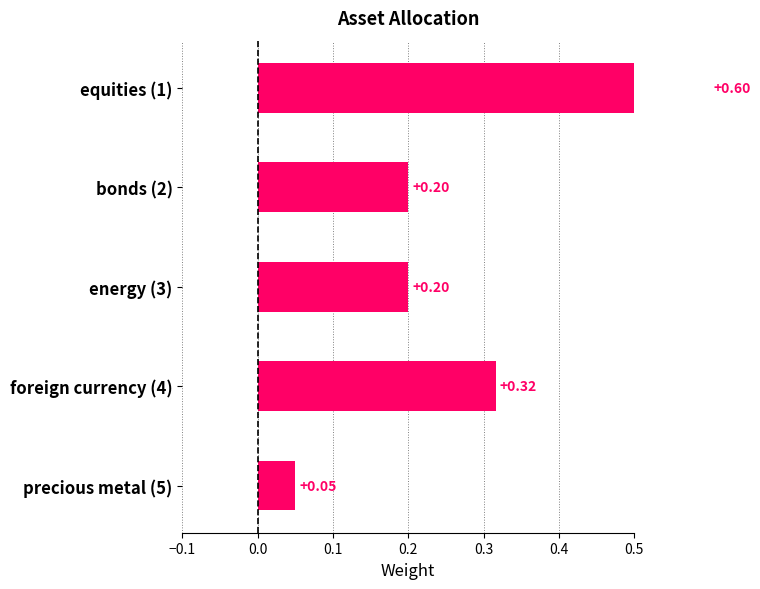

What is the approximate value at foreign currency (4)?

0.3